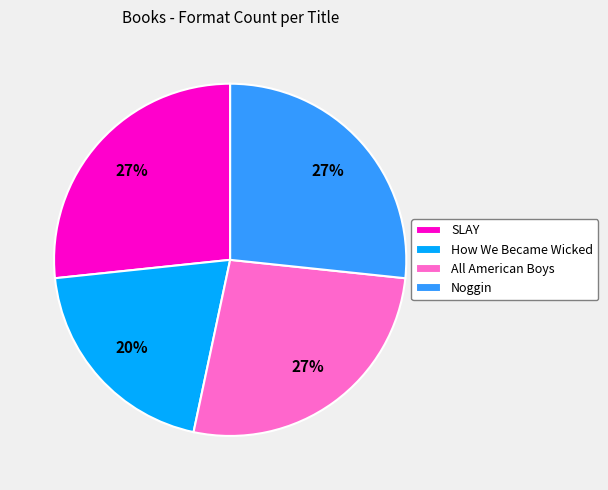

To the nearest percent, what percentage of the pie is SLAY?

27%